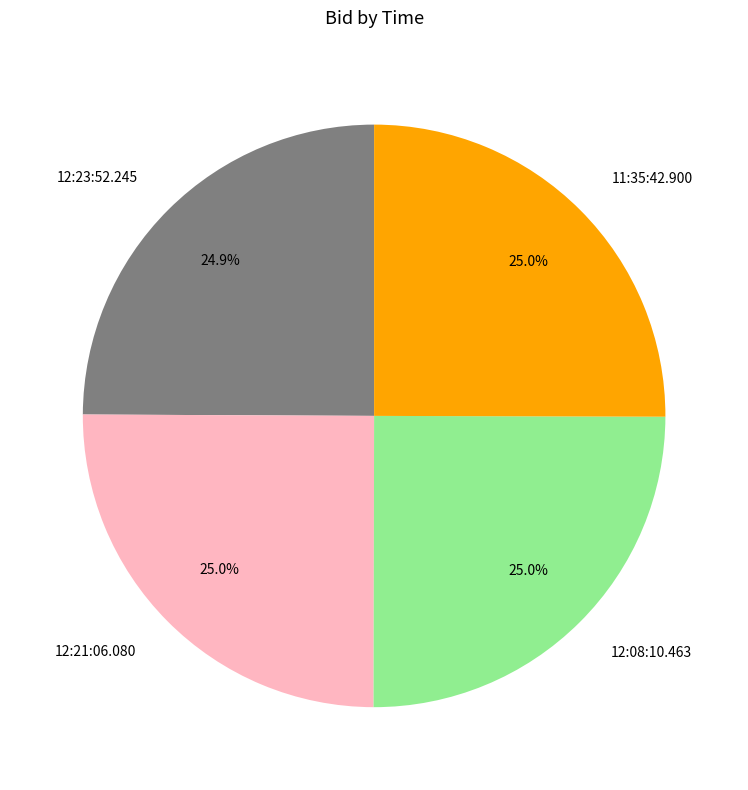

The 11:35:42.900 slice represents 25% of the pie. True or false?

True